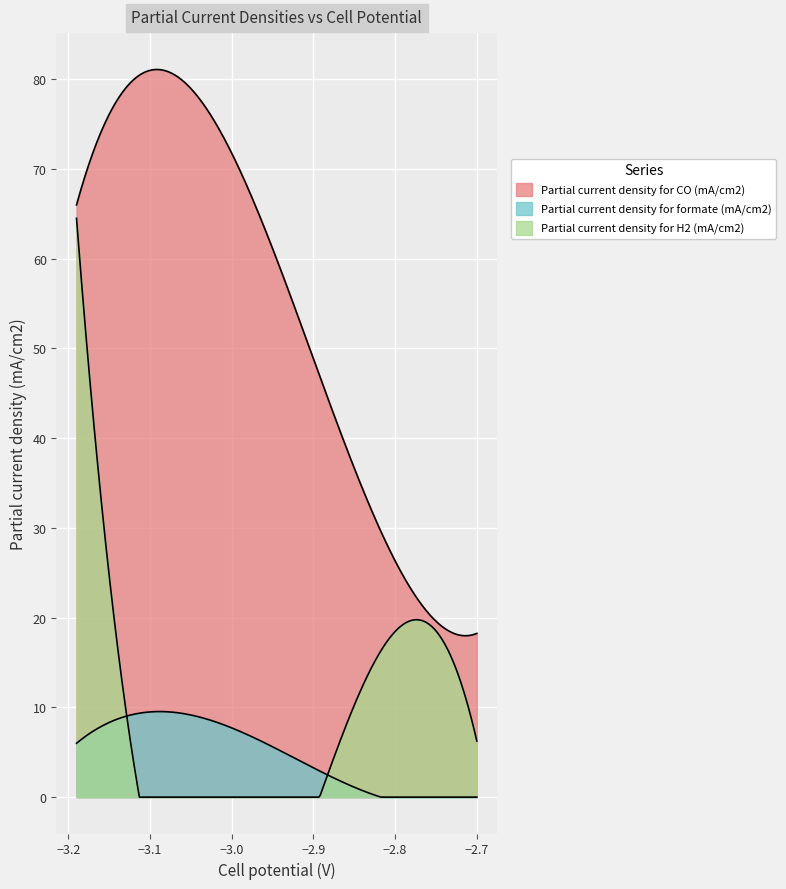

What is the value of the Partial current density for H2 (mA/cm2) point at the 2nd from the left?

8.0